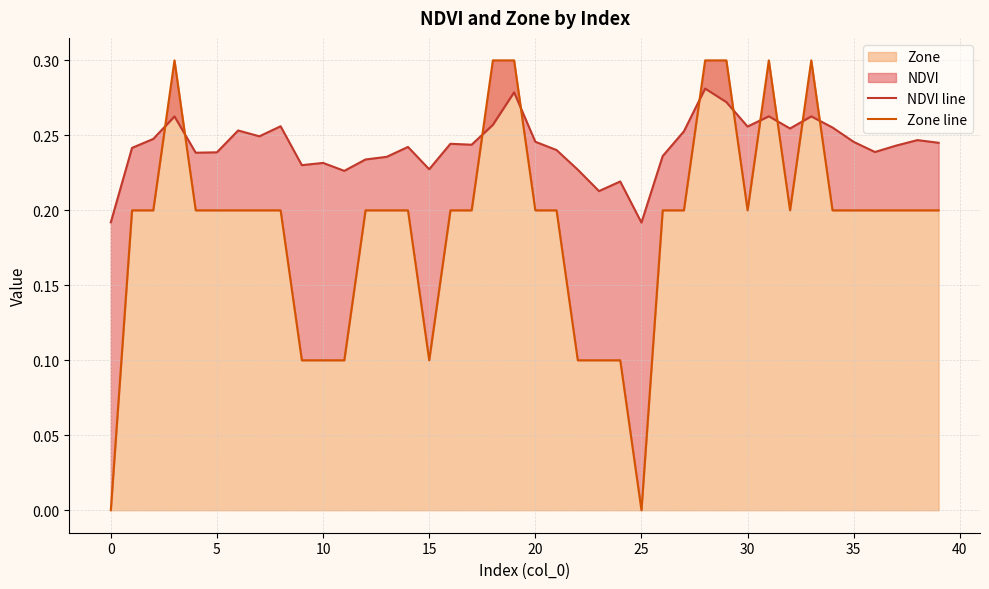

Reading left to right, transcribe all the data shown in this chart.

NDVI line: 0.2	0.2	0.2	0.3	0.2	0.2	0.3	0.2	0.3	0.2	0.2	0.2	0.2	0.2	0.2	0.2	0.2	0.2	0.3	0.3	0.2	0.2	0.2	0.2	0.2	0.2	0.2	0.3	0.3	0.3	0.3	0.3	0.3	0.3	0.3	0.2	0.2	0.2	0.2	0.2
Zone line: 0.0	0.2	0.2	0.3	0.2	0.2	0.2	0.2	0.2	0.1	0.1	0.1	0.2	0.2	0.2	0.1	0.2	0.2	0.3	0.3	0.2	0.2	0.1	0.1	0.1	0.0	0.2	0.2	0.3	0.3	0.2	0.3	0.2	0.3	0.2	0.2	0.2	0.2	0.2	0.2